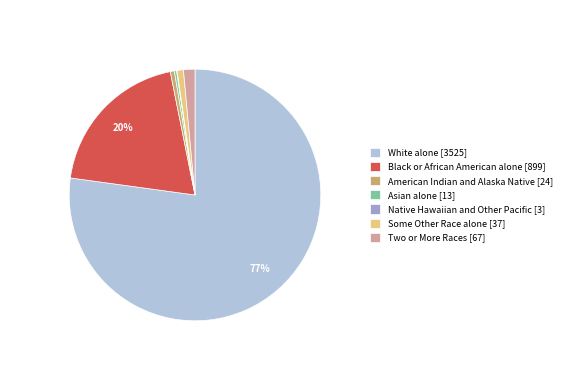

Which slice represents more than half of the pie?

White alone [3525]